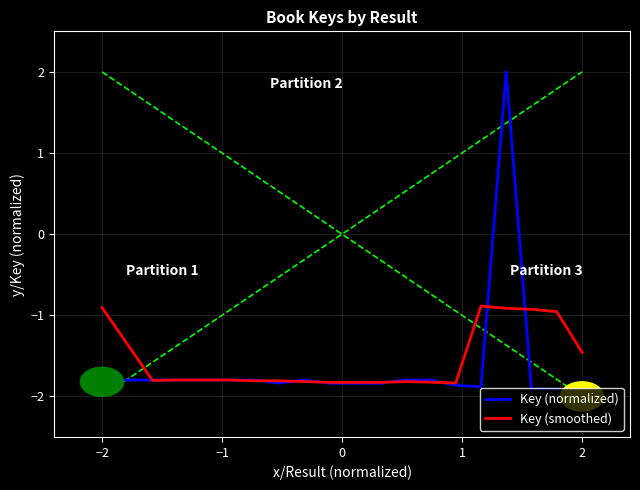

True or false: Key (smoothed) has a value of -0.9 at −2.

True